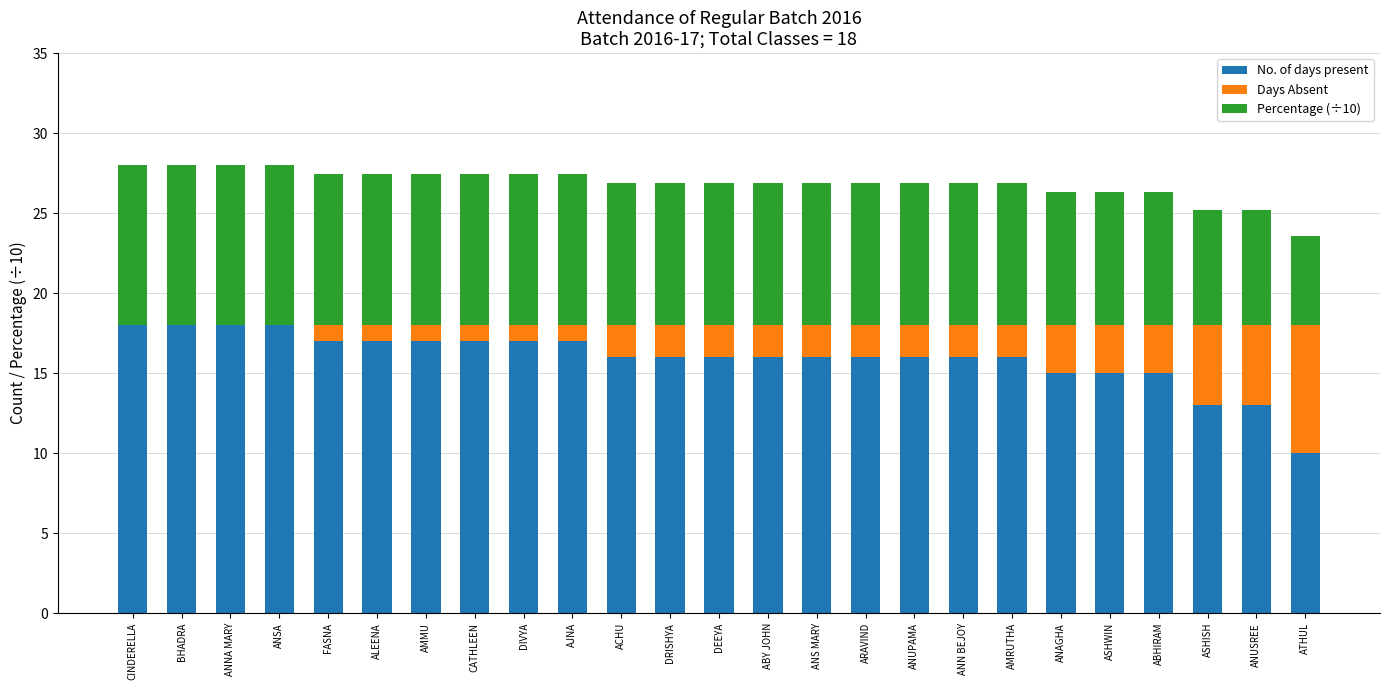

What is the maximum value for No. of days present?

18.0